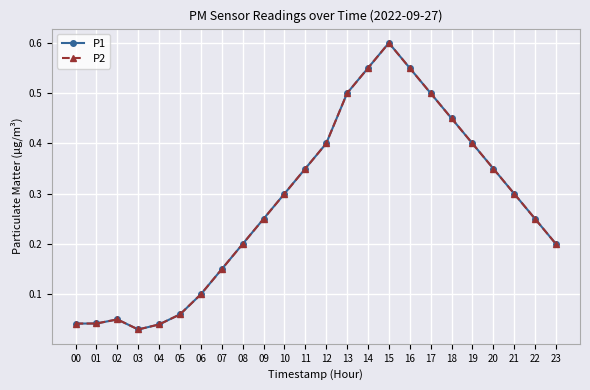

Between 07 and 10, which series saw the biggest shift?

P1